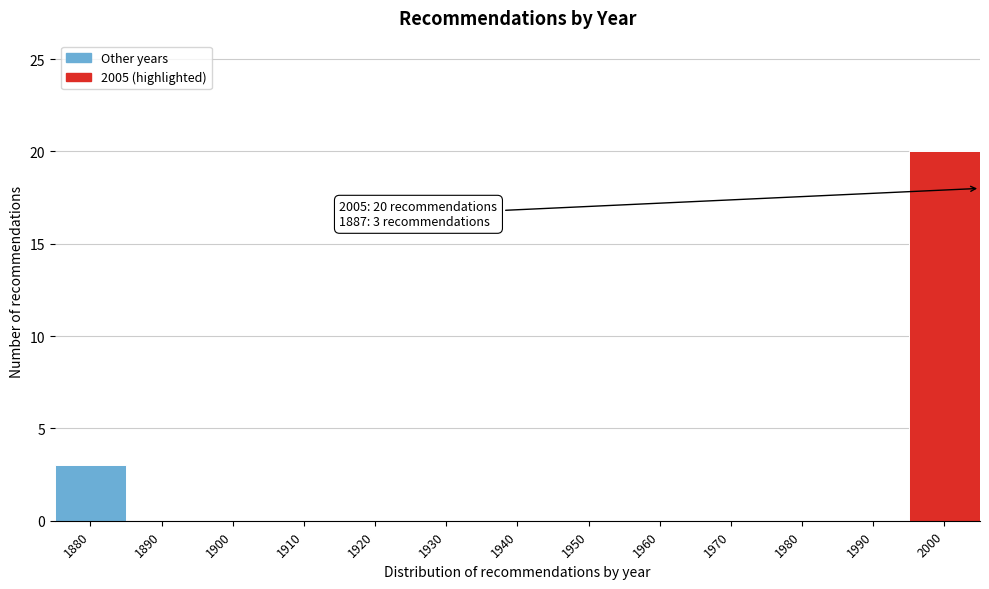

Reading right to left, what are all the values shown in this chart?

2000=20	1990=0	1980=0	1970=0	1960=0	1950=0	1940=0	1930=0	1920=0	1910=0	1900=0	1890=0	1880=3